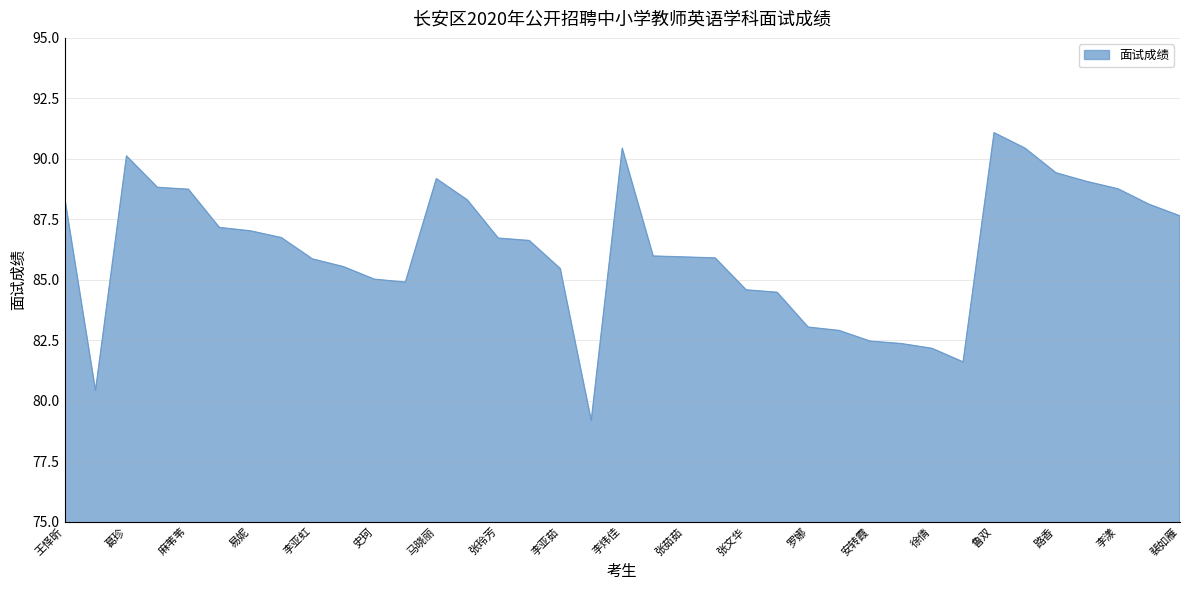

How many lines are shown in the chart?

1